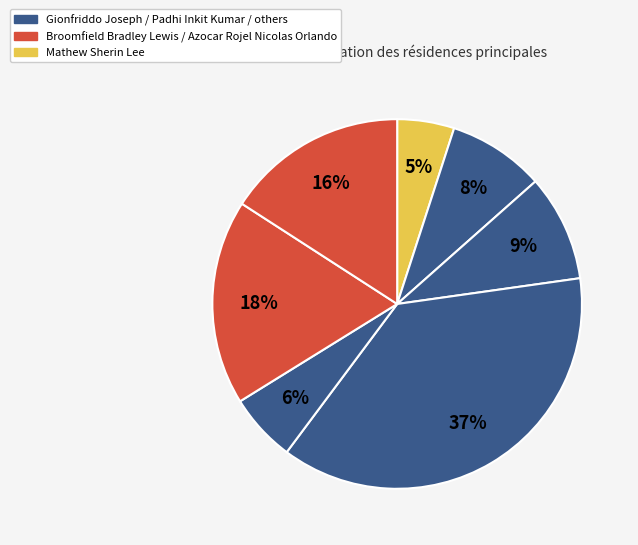

To the nearest percent, what is the difference between the largest and smallest slice percentages?

32%